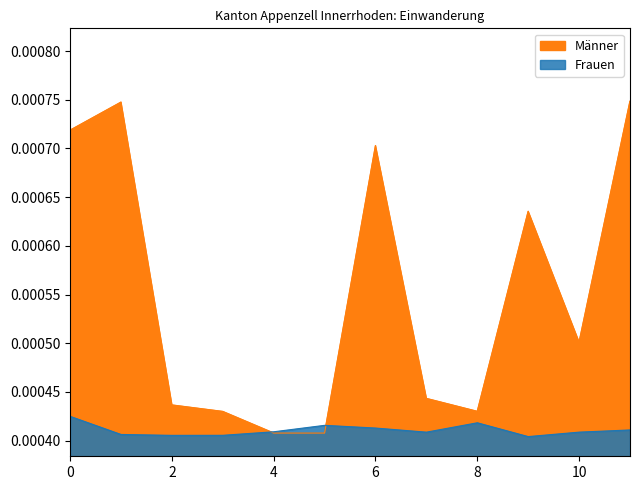

How many lines are shown in the chart?

1